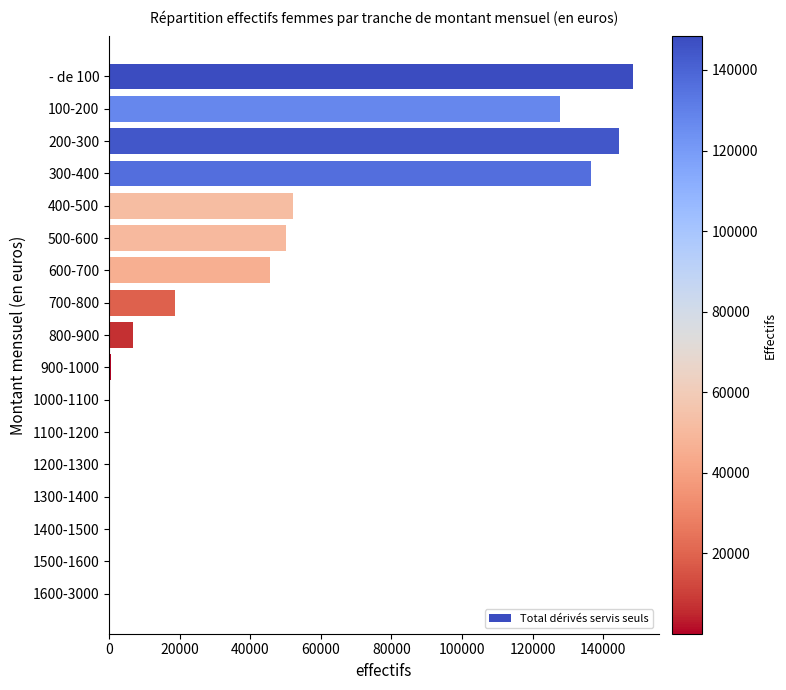

What is the sum of all values?

731083